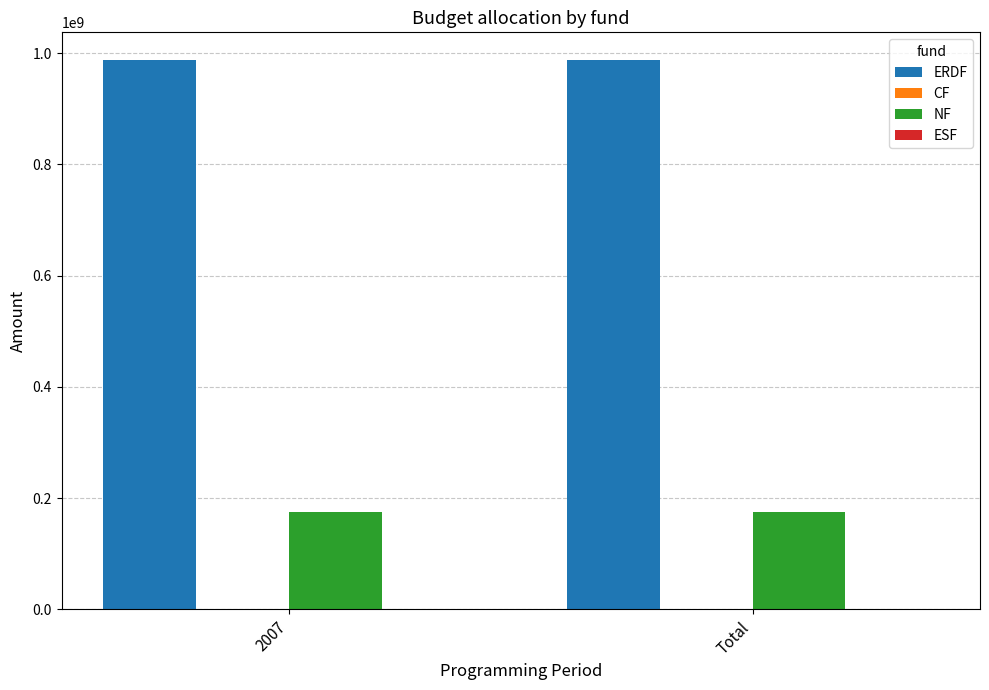

How many bars are there in each group?

2